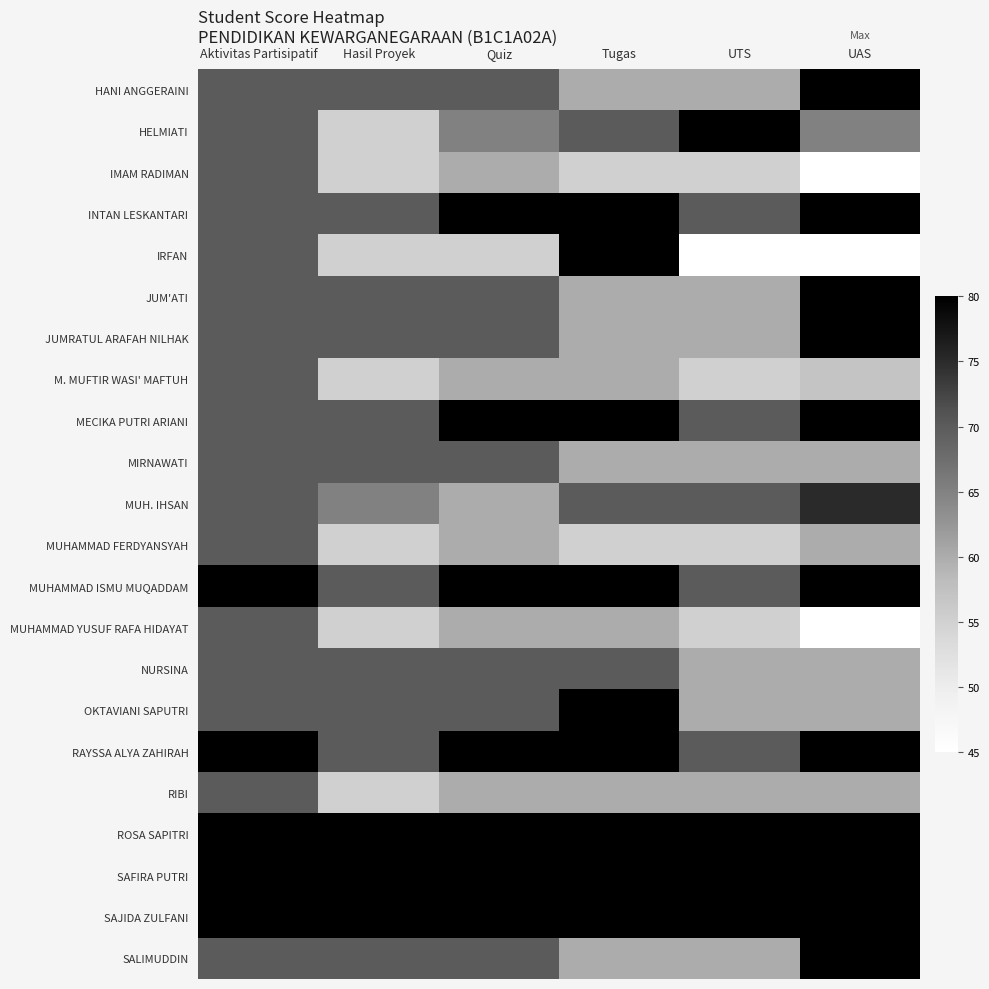

Reading left to right, extract all data points from this chart.

HANI ANGGERAINI: Aktivitas Partisipatif=70	Hasil Proyek=70	Quiz=70	Tugas=60	UTS=60	UAS=80
HELMIATI: Aktivitas Partisipatif=70	Hasil Proyek=55	Quiz=65	Tugas=70	UTS=80	UAS=65
IMAM RADIMAN: Aktivitas Partisipatif=70	Hasil Proyek=55	Quiz=60	Tugas=55	UTS=55	UAS=45
INTAN LESKANTARI: Aktivitas Partisipatif=70	Hasil Proyek=70	Quiz=80	Tugas=80	UTS=70	UAS=80
IRFAN: Aktivitas Partisipatif=70	Hasil Proyek=55	Quiz=55	Tugas=80	UTS=45	UAS=45
JUM'ATI: Aktivitas Partisipatif=70	Hasil Proyek=70	Quiz=70	Tugas=60	UTS=60	UAS=80
JUMRATUL ARAFAH NILHAK: Aktivitas Partisipatif=70	Hasil Proyek=70	Quiz=70	Tugas=60	UTS=60	UAS=80
M. MUFTIR WASI' MAFTUH: Aktivitas Partisipatif=70	Hasil Proyek=55	Quiz=60	Tugas=60	UTS=55	UAS=57
MECIKA PUTRI ARIANI: Aktivitas Partisipatif=70	Hasil Proyek=70	Quiz=80	Tugas=80	UTS=70	UAS=80
MIRNAWATI: Aktivitas Partisipatif=70	Hasil Proyek=70	Quiz=70	Tugas=60	UTS=60	UAS=60
MUH. IHSAN: Aktivitas Partisipatif=70	Hasil Proyek=65	Quiz=60	Tugas=70	UTS=70	UAS=75
MUHAMMAD FERDYANSYAH: Aktivitas Partisipatif=70	Hasil Proyek=55	Quiz=60	Tugas=55	UTS=55	UAS=60
MUHAMMAD ISMU MUQADDAM: Aktivitas Partisipatif=80	Hasil Proyek=70	Quiz=80	Tugas=80	UTS=70	UAS=80
MUHAMMAD YUSUF RAFA HIDAYAT: Aktivitas Partisipatif=70	Hasil Proyek=55	Quiz=60	Tugas=60	UTS=55	UAS=45
NURSINA: Aktivitas Partisipatif=70	Hasil Proyek=70	Quiz=70	Tugas=70	UTS=60	UAS=60
OKTAVIANI SAPUTRI: Aktivitas Partisipatif=70	Hasil Proyek=70	Quiz=70	Tugas=80	UTS=60	UAS=60
RAYSSA ALYA ZAHIRAH: Aktivitas Partisipatif=80	Hasil Proyek=70	Quiz=80	Tugas=80	UTS=70	UAS=80
RIBI: Aktivitas Partisipatif=70	Hasil Proyek=55	Quiz=60	Tugas=60	UTS=60	UAS=60
ROSA SAPITRI: Aktivitas Partisipatif=80	Hasil Proyek=80	Quiz=80	Tugas=80	UTS=80	UAS=80
SAFIRA PUTRI: Aktivitas Partisipatif=80	Hasil Proyek=80	Quiz=80	Tugas=80	UTS=80	UAS=80
SAJIDA ZULFANI: Aktivitas Partisipatif=80	Hasil Proyek=80	Quiz=80	Tugas=80	UTS=80	UAS=80
SALIMUDDIN: Aktivitas Partisipatif=70	Hasil Proyek=70	Quiz=70	Tugas=60	UTS=60	UAS=80